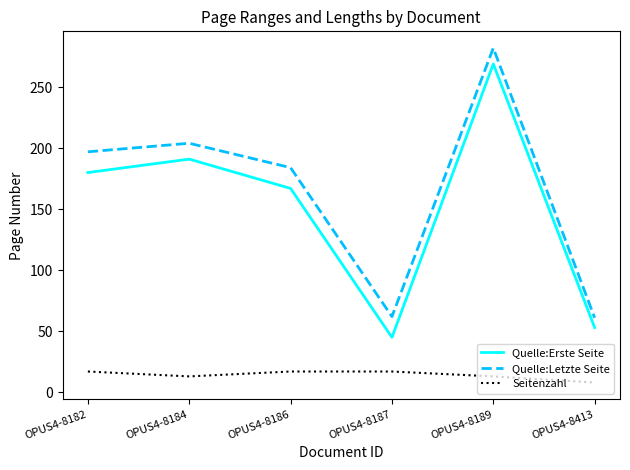

What are all the series names shown in the legend?

Quelle:Erste Seite, Quelle:Letzte Seite, Seitenzahl